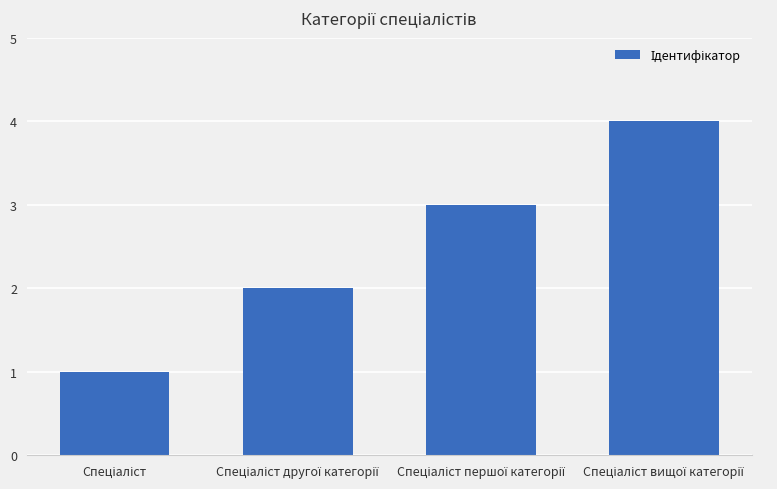

What is the sum of all values?

10